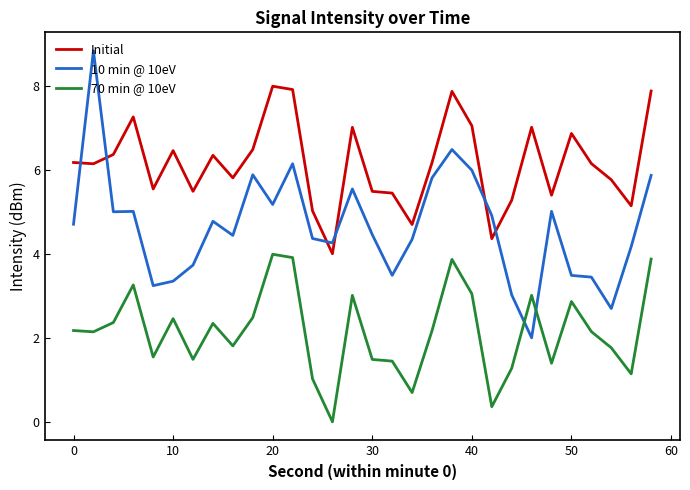

After their last crossing, which series has the higher values: 70 min @ 10eV or 10 min @ 10eV?

10 min @ 10eV